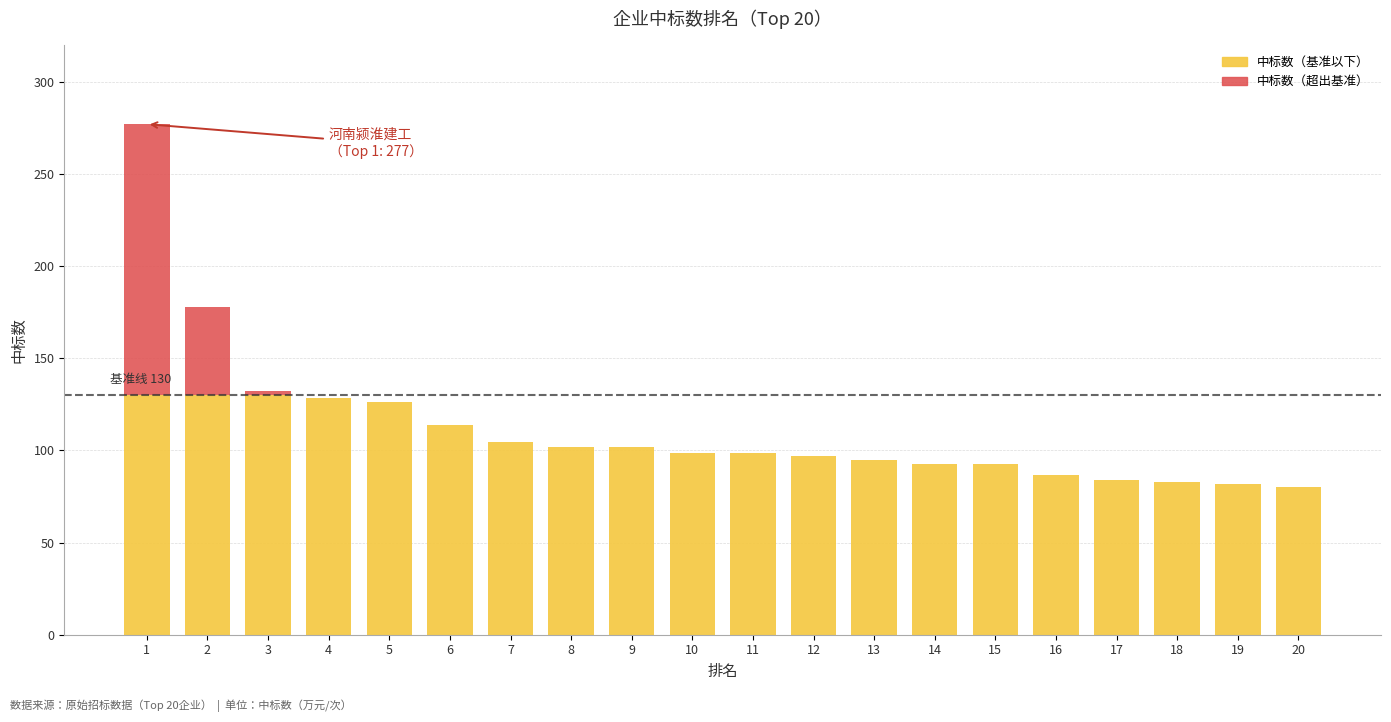

What is the total value across all series at 2?

177.6